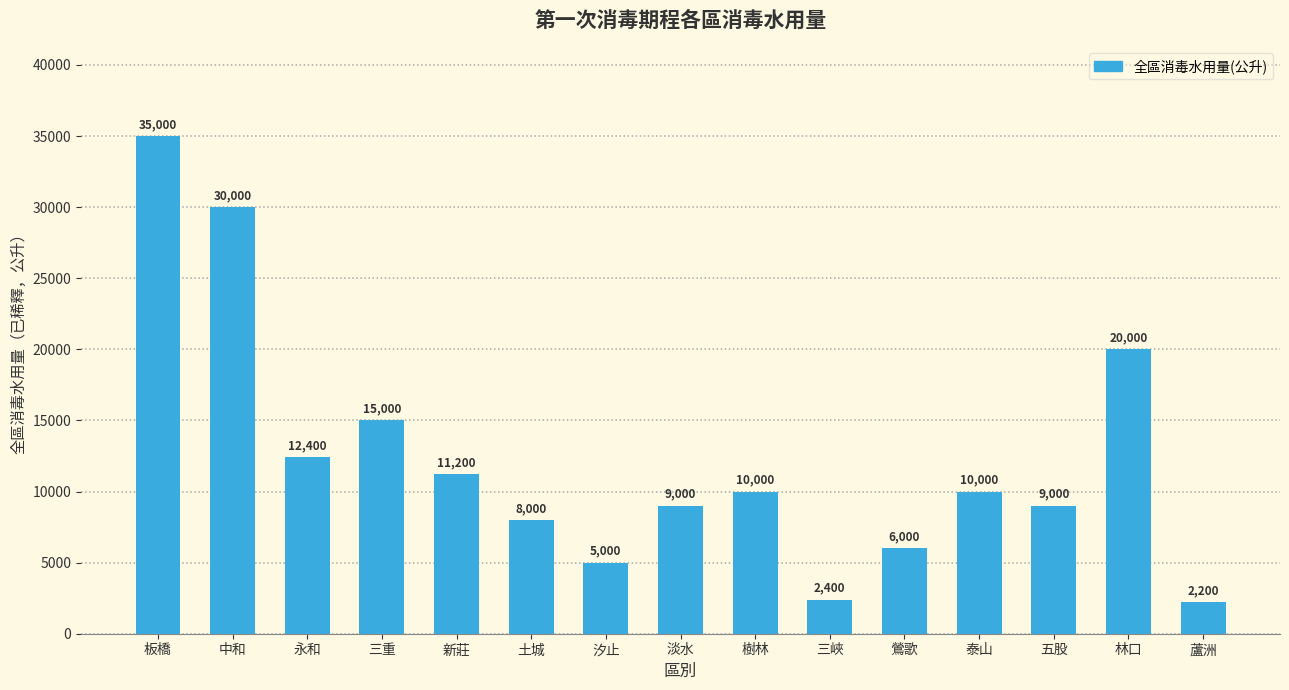

How many distinct data groups are displayed?

1